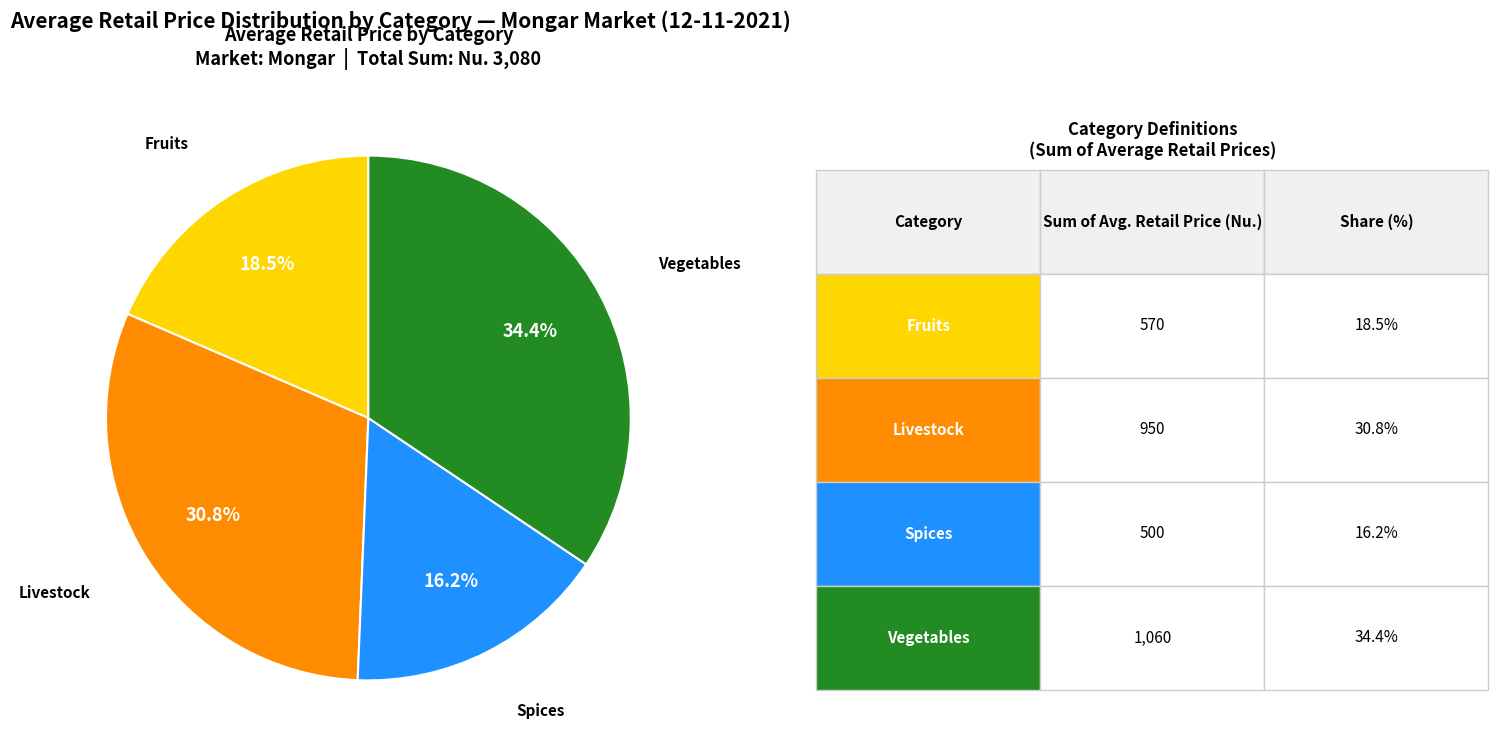

Is there a majority slice in this chart?

No